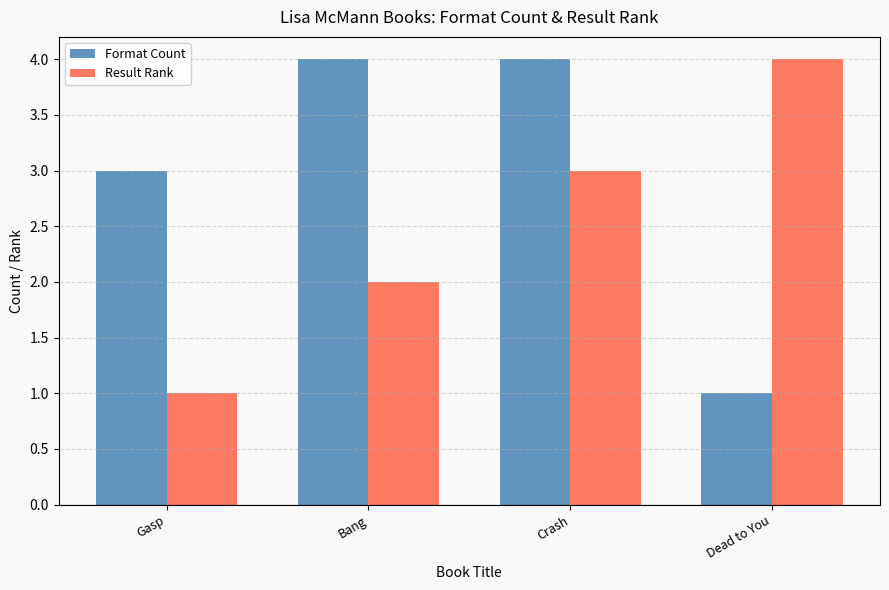

What is the maximum value for Format Count?

4